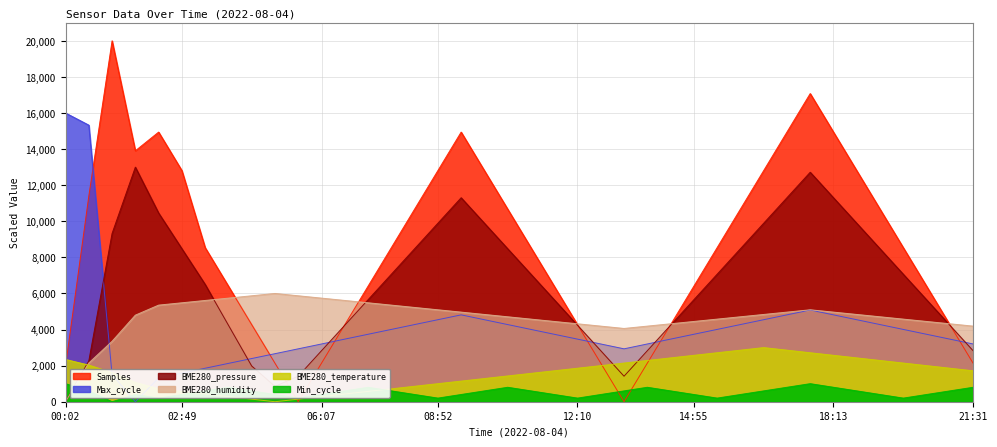

Which has a higher value, 05:34 or 04:28?

04:28